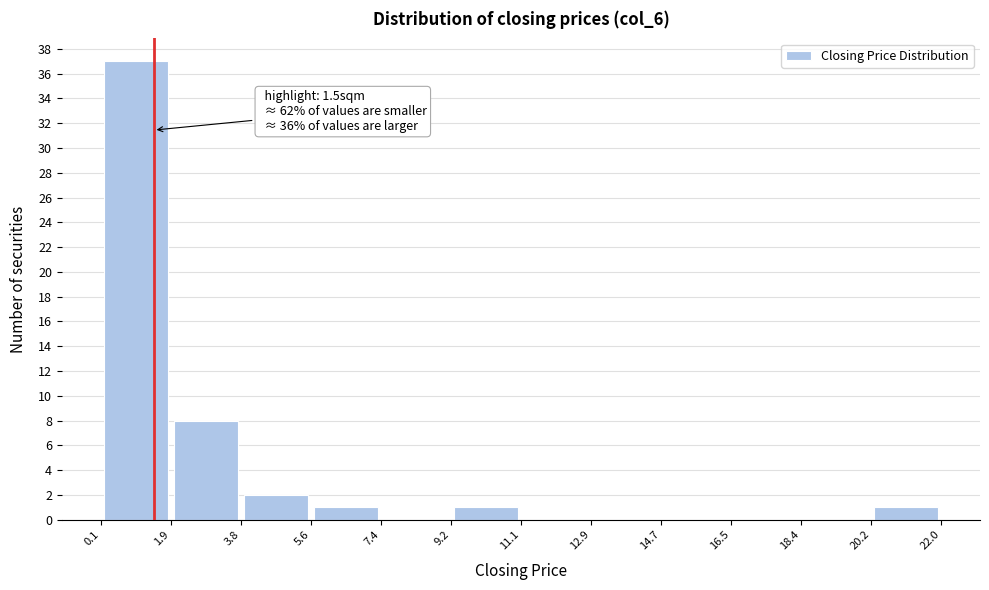

Over which range of the x-axis is the bar tallest?

0.1 to 1.9